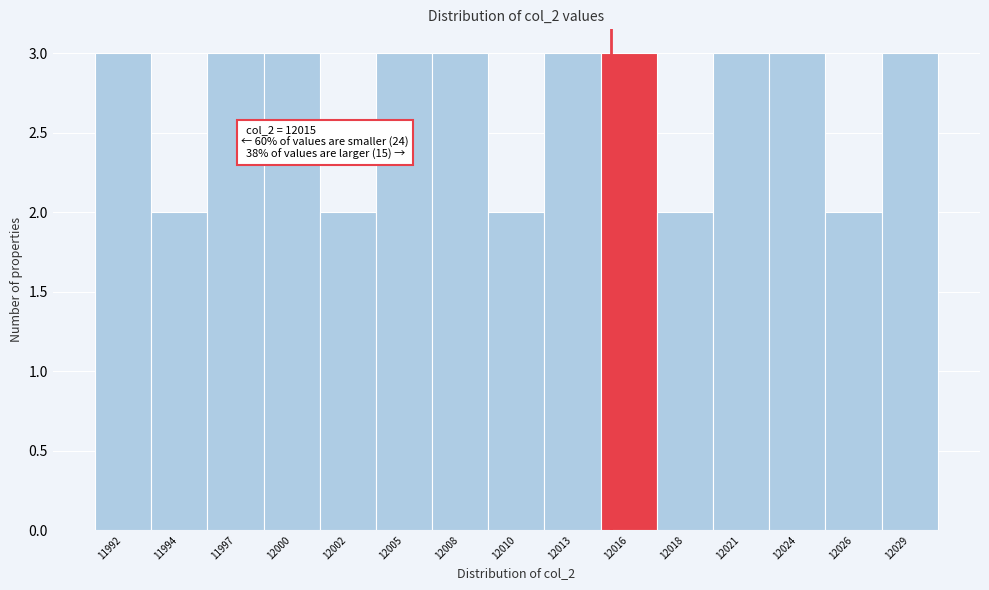

Reading right to left, list all the values displayed in this chart.

12029=3	12026=2	12024=3	12021=3	12018=2	12016=3	12013=3	12010=2	12008=3	12005=3	12002=2	12000=3	11997=3	11994=2	11992=3